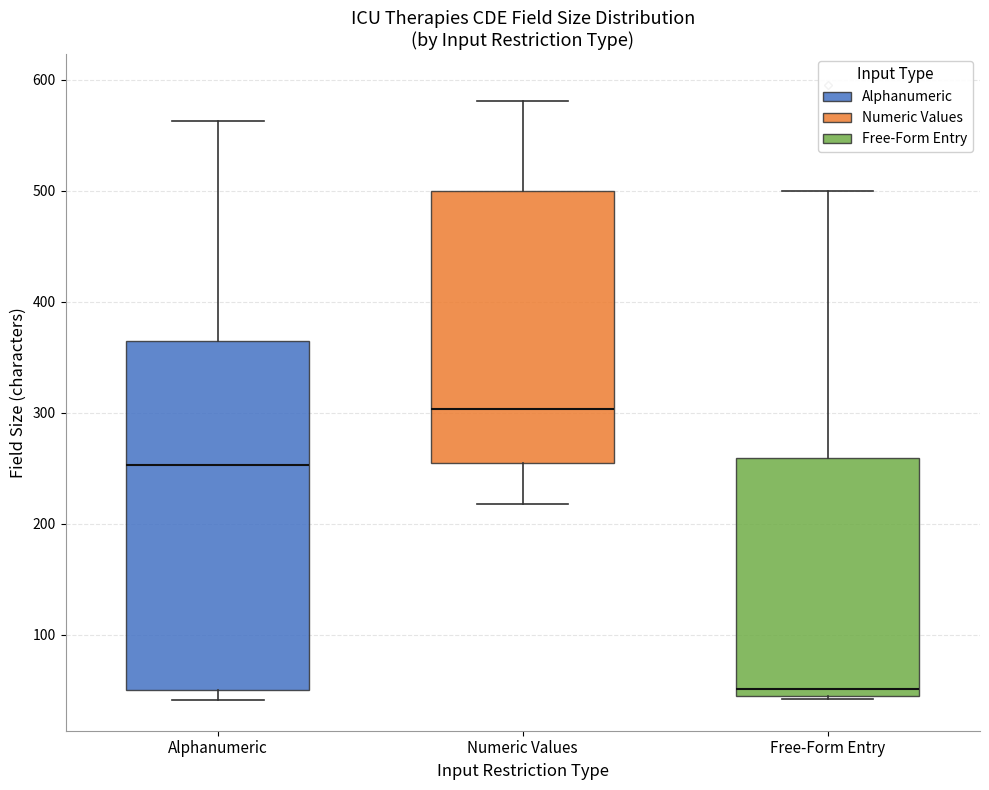

Reading left to right, transcribe this box plot: for each box, give where its median line is, the range the box spans, and where its two whiskers end, as read against the y-axis. The values are not printed on the chart, so give them approximately, as read against the axis.

Alphanumeric: median 250, box 50 to 360, whiskers 40 to 560
Numeric Values: median 300, box 260 to 500, whiskers 220 to 580
Free-Form Entry: median 50, box 40 to 260, whiskers 40 to 500